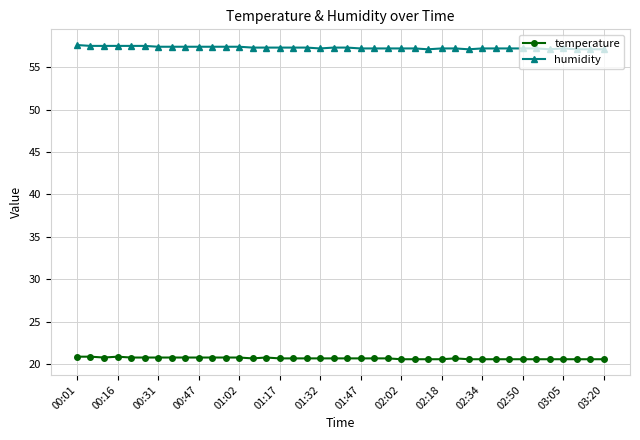

Rank the series by their average value, from highest to lowest.

humidity, temperature